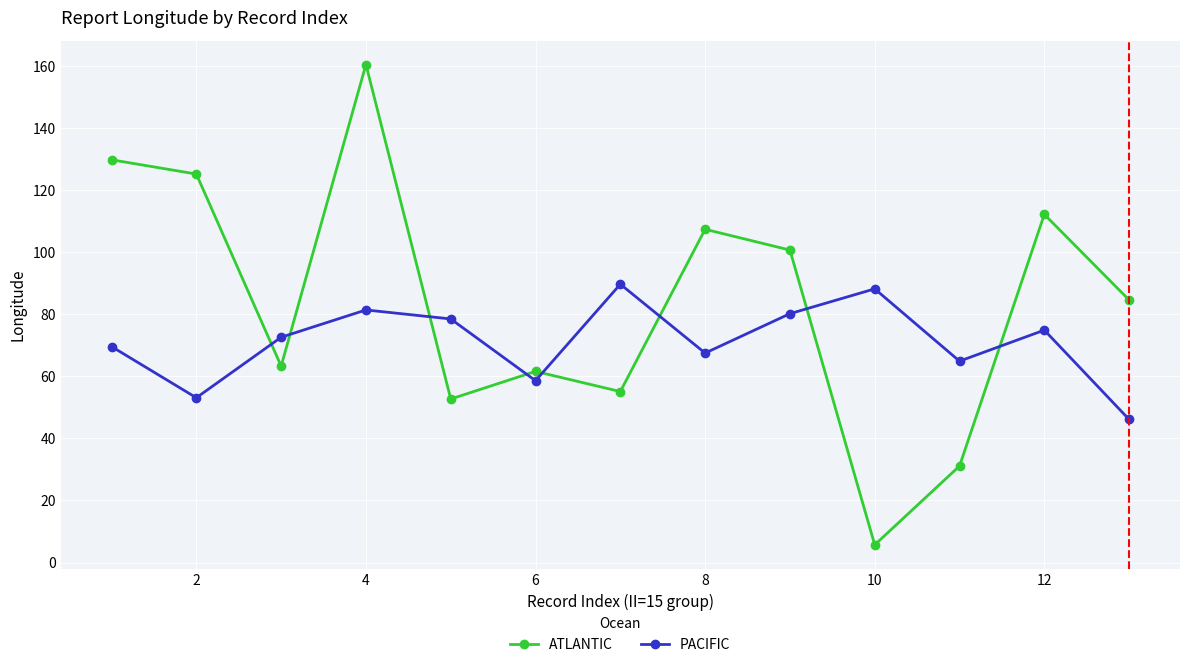

Rank the series by their average value, from highest to lowest.

ATLANTIC, PACIFIC